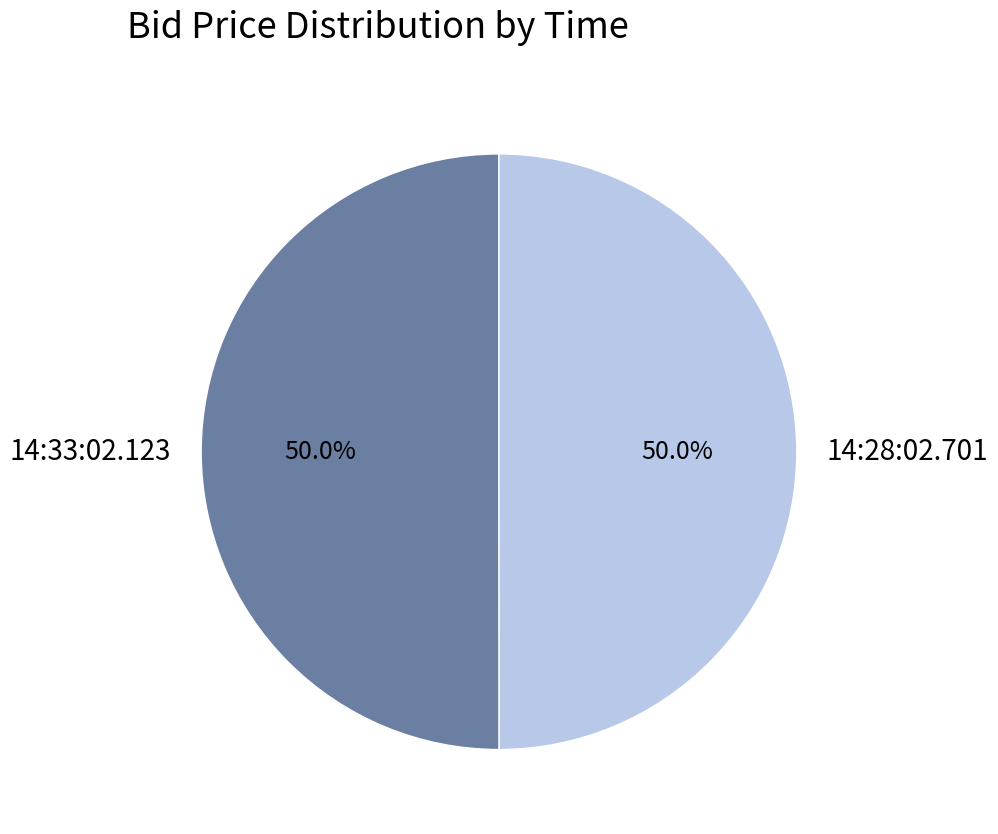

Combined, what portion of the pie is 14:28:02.701 and 14:33:02.123?

100.0%